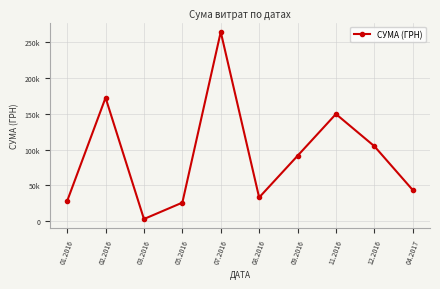

How many points are lower than both their immediate neighbors (excluding endpoints)?

2